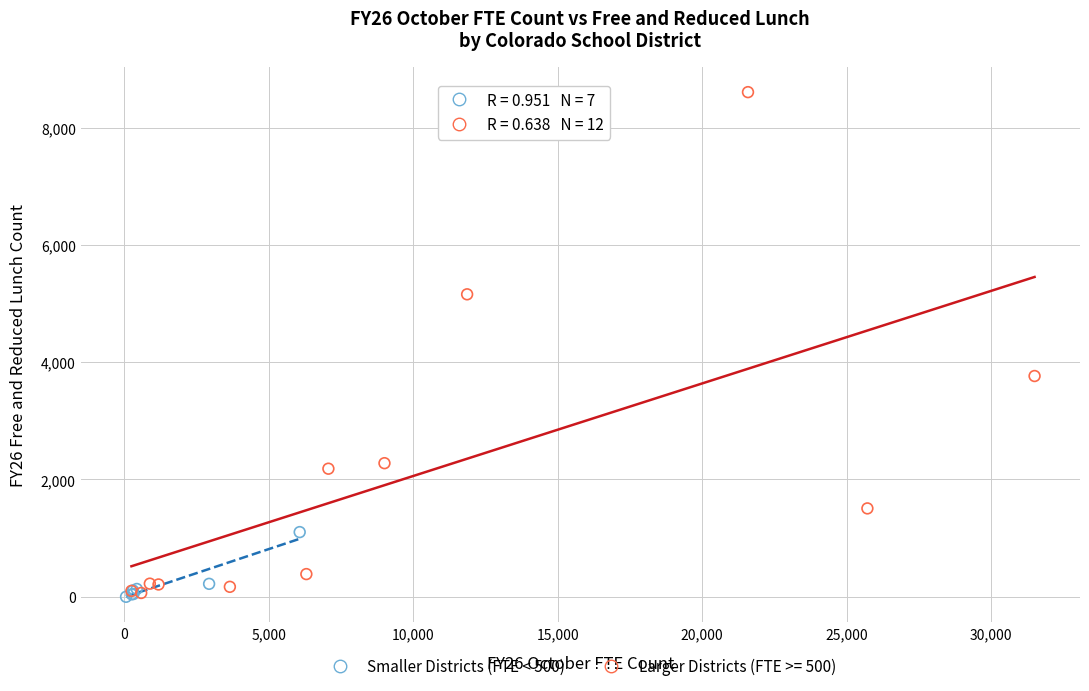

Which series has the widest spread of Y values?

Larger Districts (FTE >= 500)